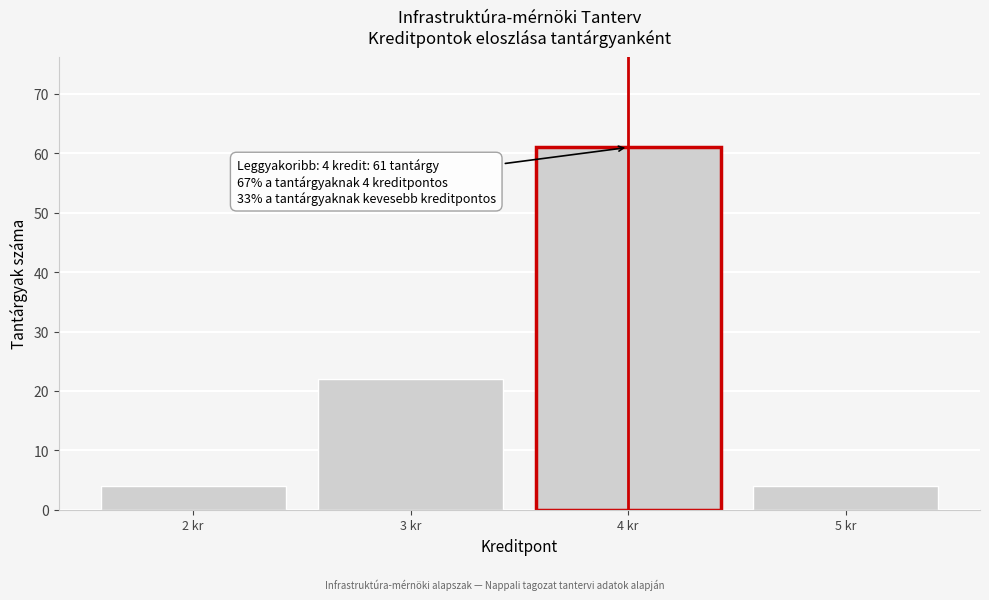

Which range on the x-axis has the tallest bar?

3.5 to 4.5